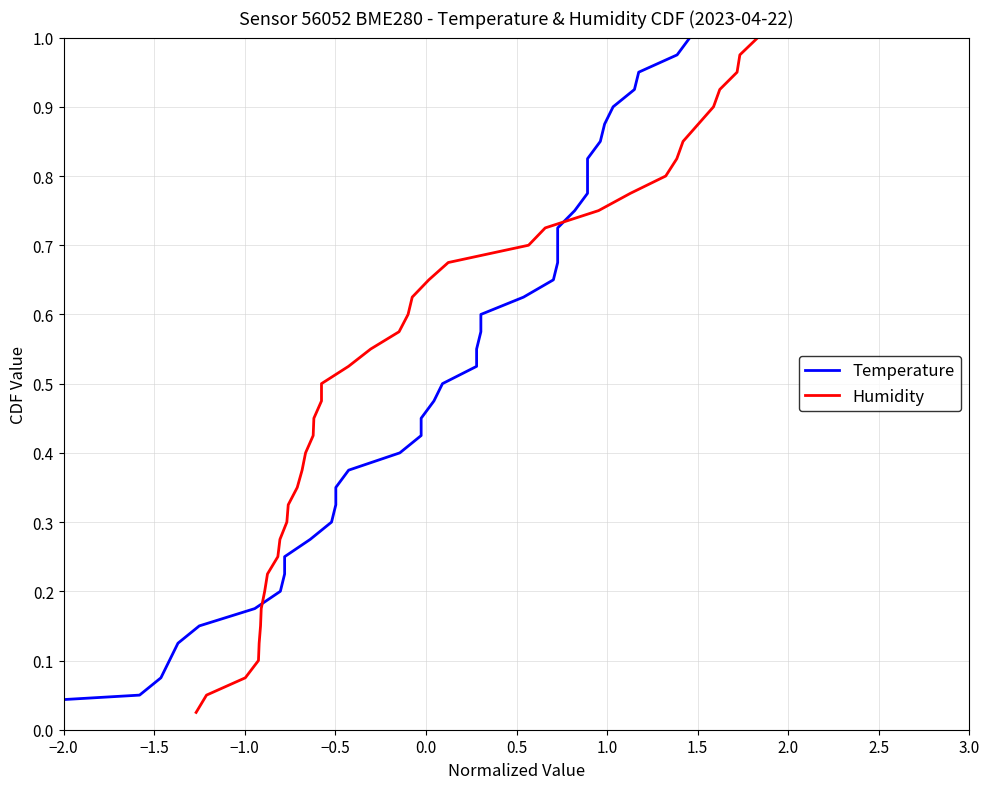

What are all the series names shown in the legend?

Temperature, Humidity